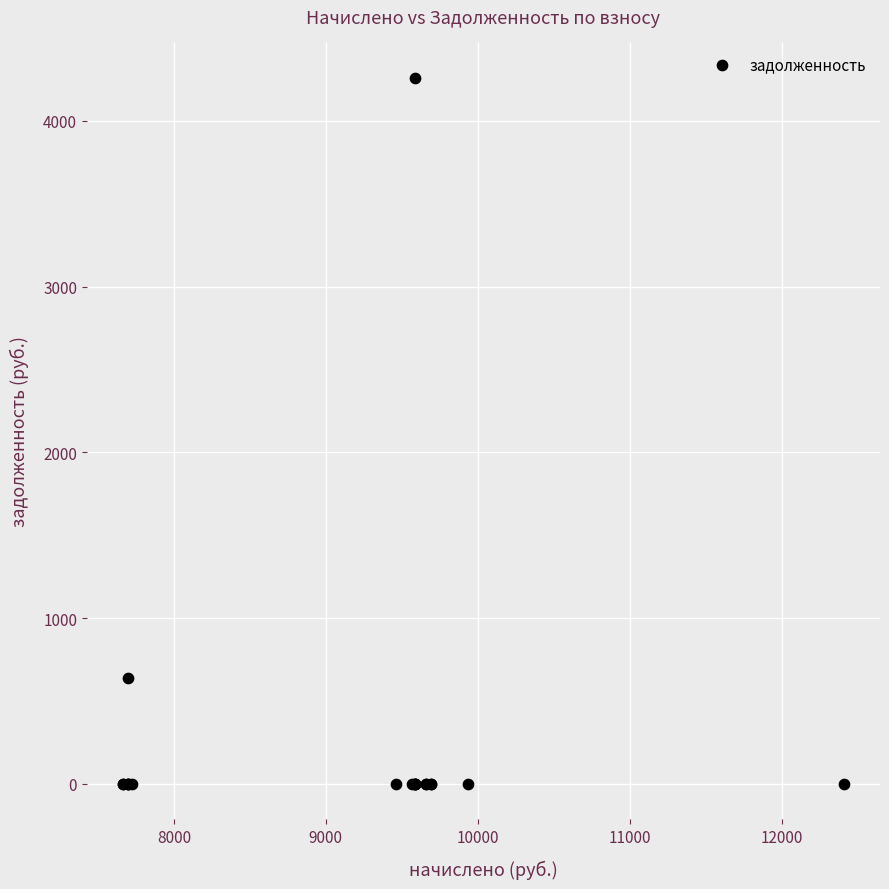

What Y value in the scatter plot is closest to 2129?

641.3